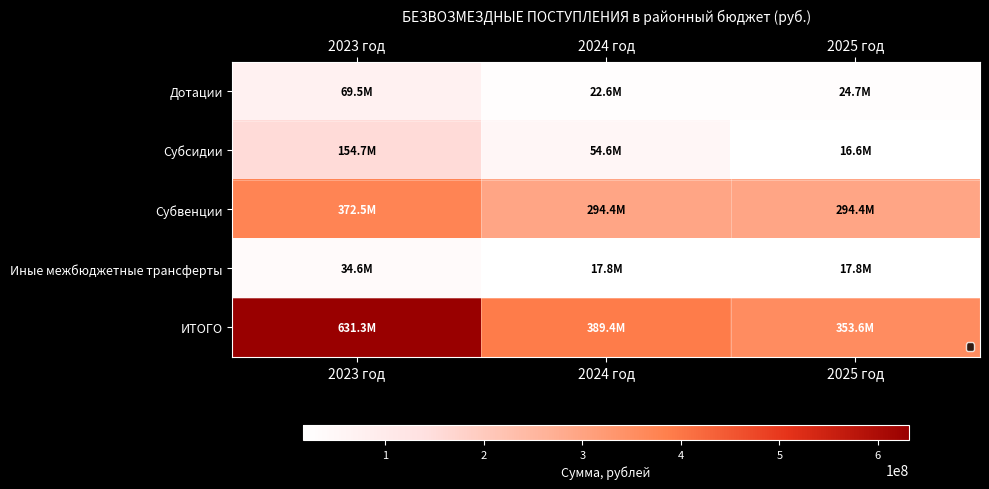

At which label does Иные межбюджетные трансферты reach its peak?

2023 год